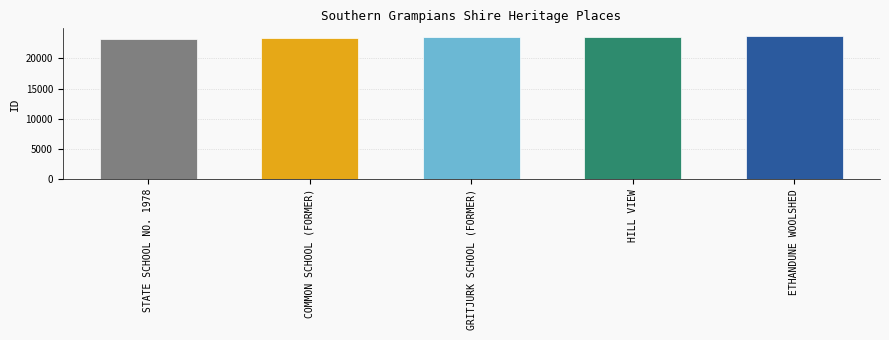

Is it true that the value at GRITJURK SCHOOL (FORMER) is 23499?

True